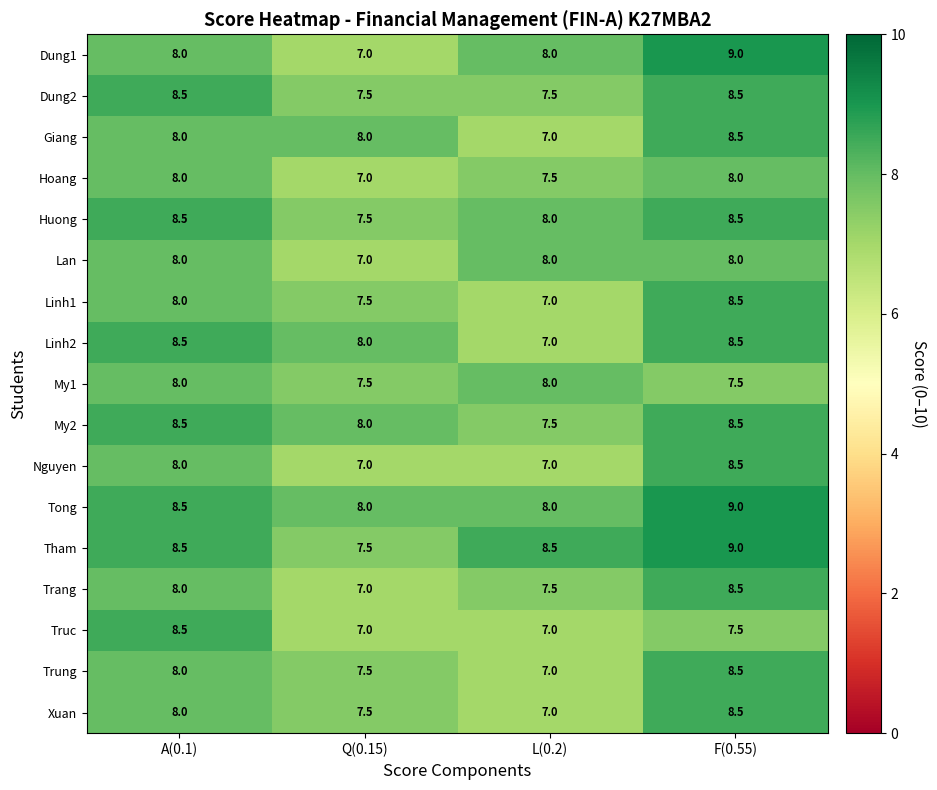

What is the sum of all Linh1 values?

31.0